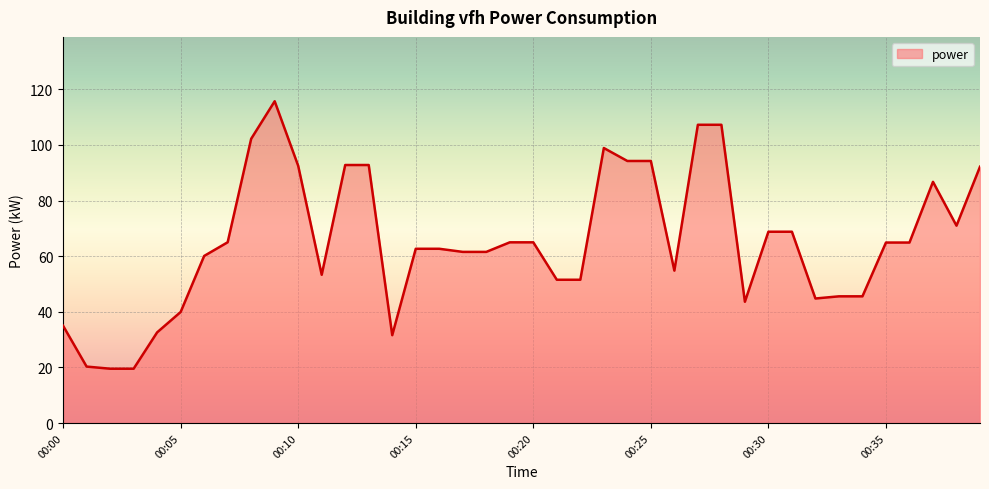

What is the smallest value displayed?

19.5